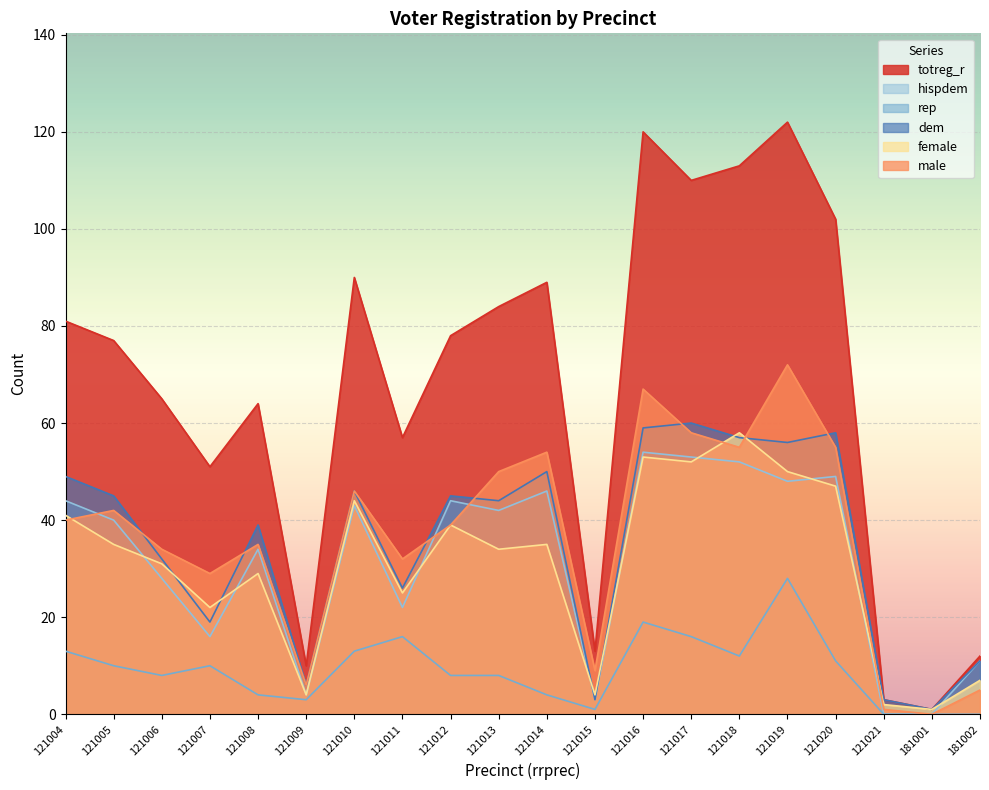

Which category has the highest value in the female series?

121018